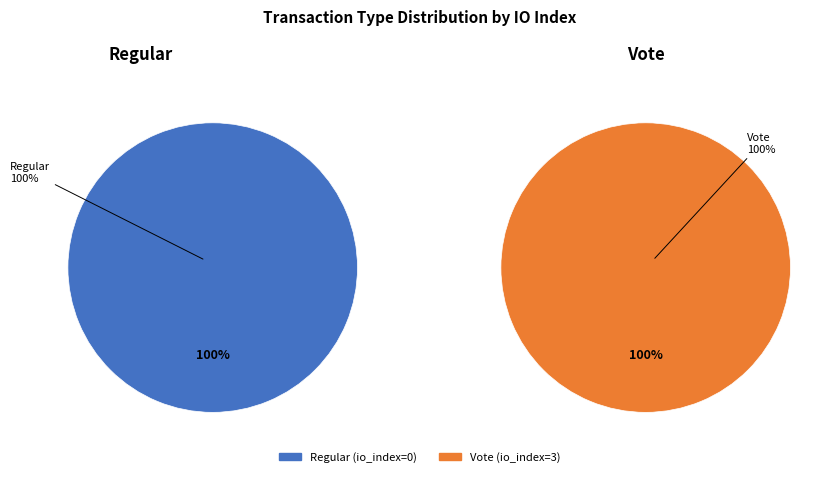

How many segments does this pie chart have?

2